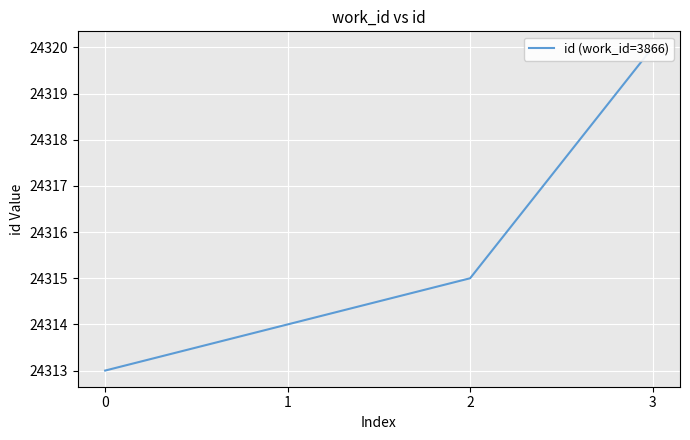

Which label corresponds to the largest value in the chart?

3